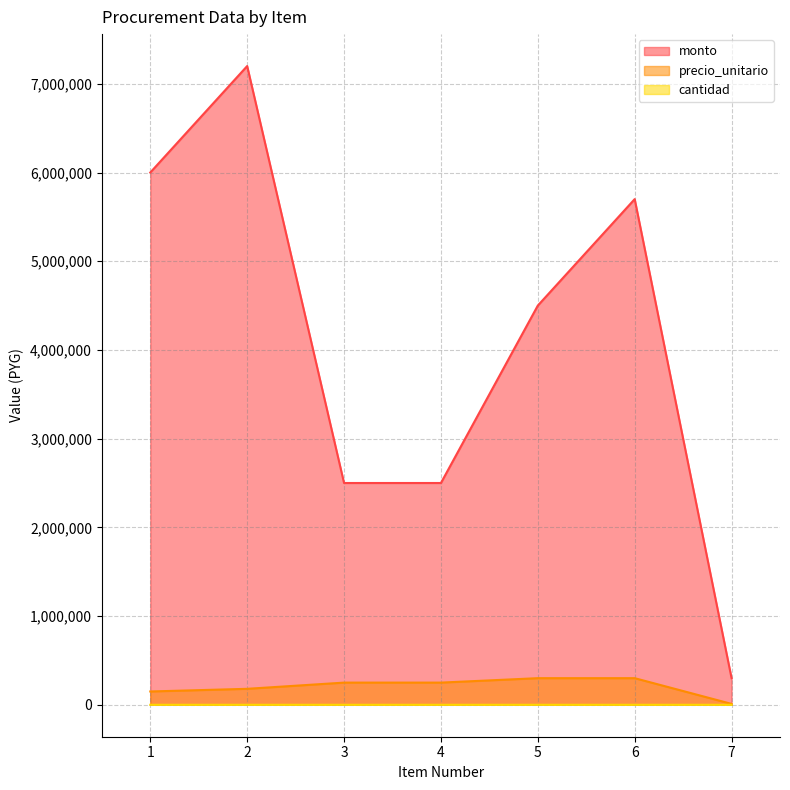

How many lines are shown in the chart?

3